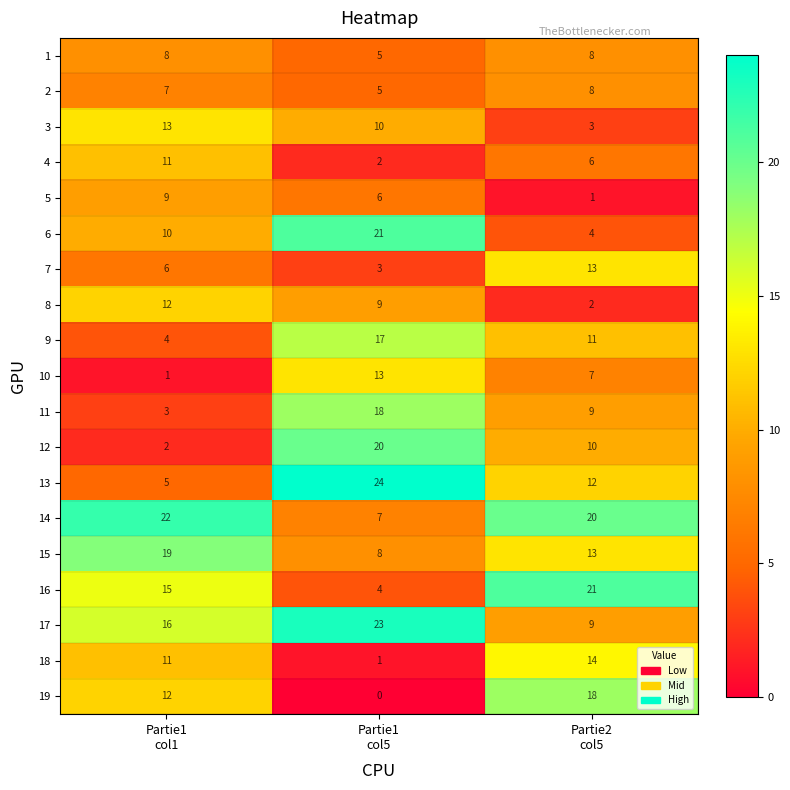

At how many categories does at least one series exceed 18?

3